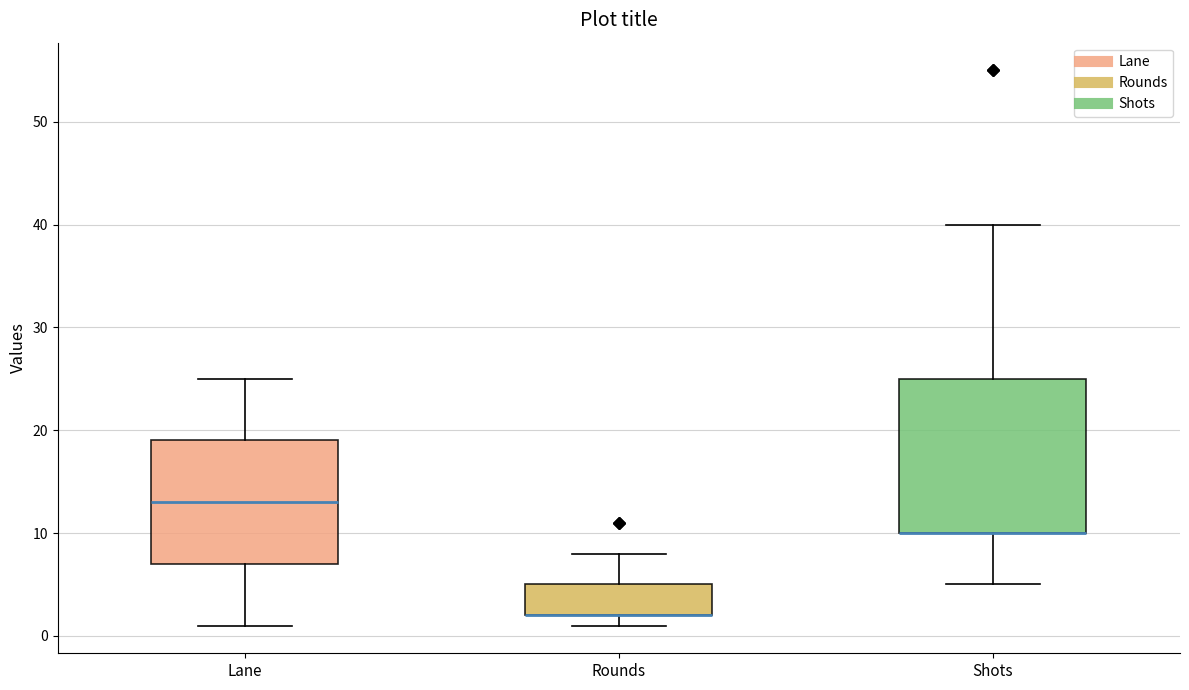

Which box is the tallest, from its lower edge to its upper edge?

Shots